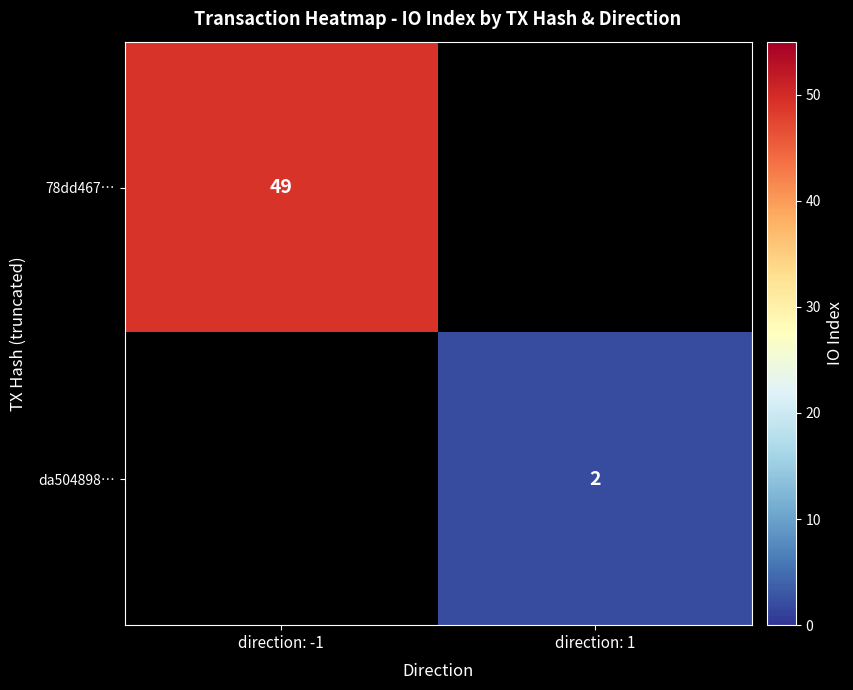

What is the minimum value shown in the chart?

2.0